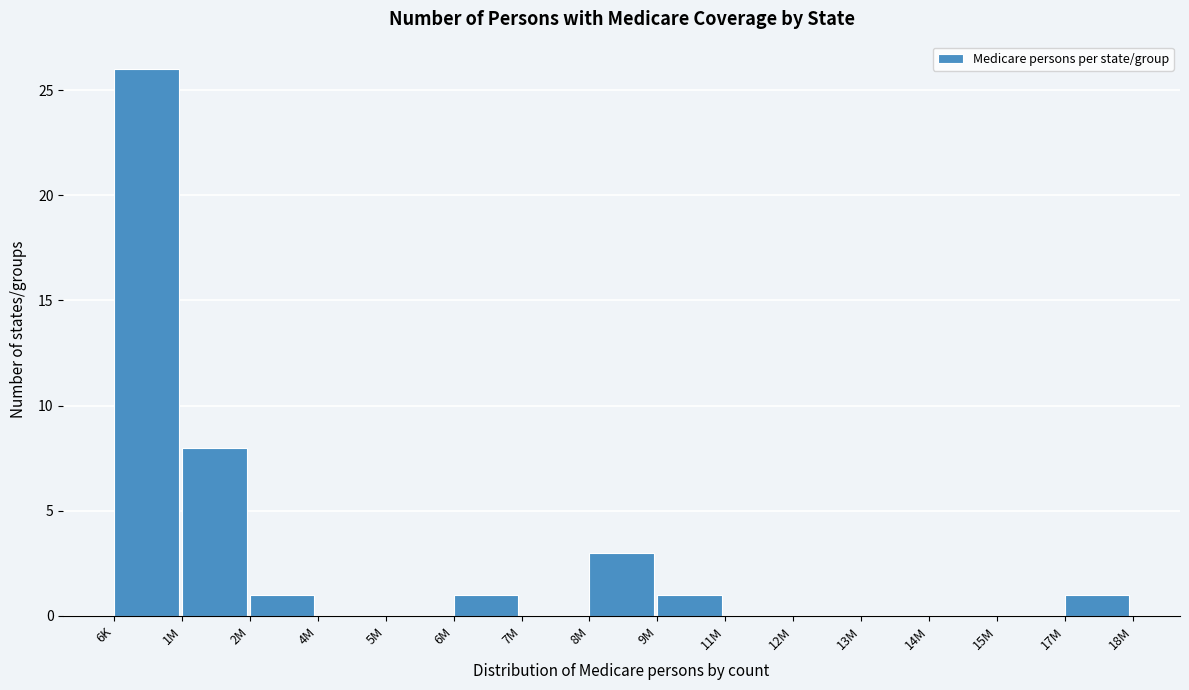

Reading left to right, extract all data points from this chart.

6K=26	1M=8	2M=1	4M=0	5M=0	6M=1	7M=0	8M=3	9M=1	11M=0	12M=0	13M=0	14M=0	15M=0	17M=1